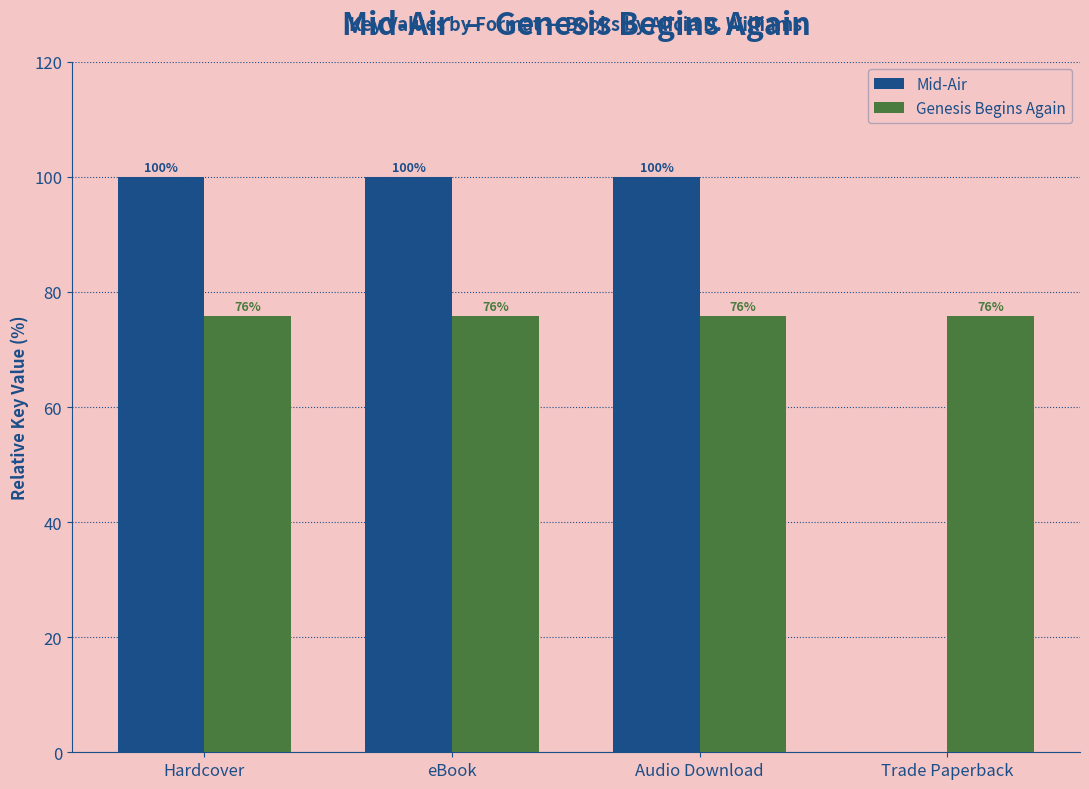

Is the value of Genesis Begins Again at Audio Download greater than the value of Mid-Air at Trade Paperback?

Yes